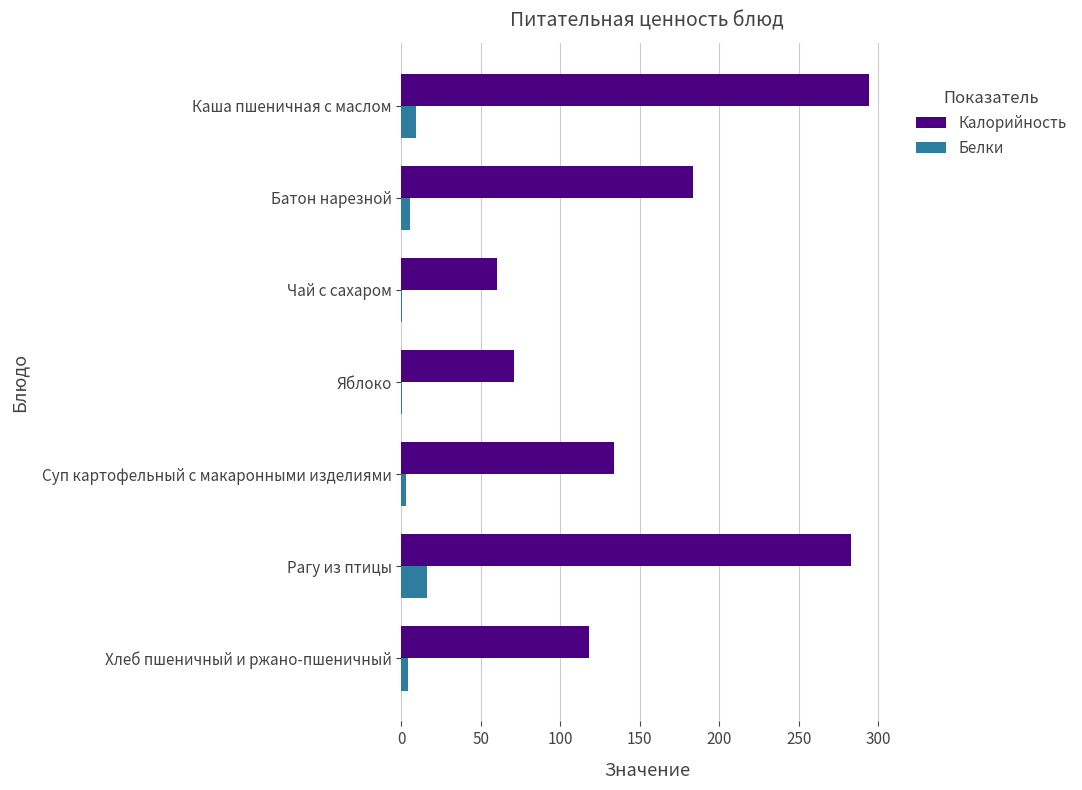

Is the value of Белки at Батон нарезной greater than the value of Калорийность at Хлеб пшеничный и ржано-пшеничный?

No